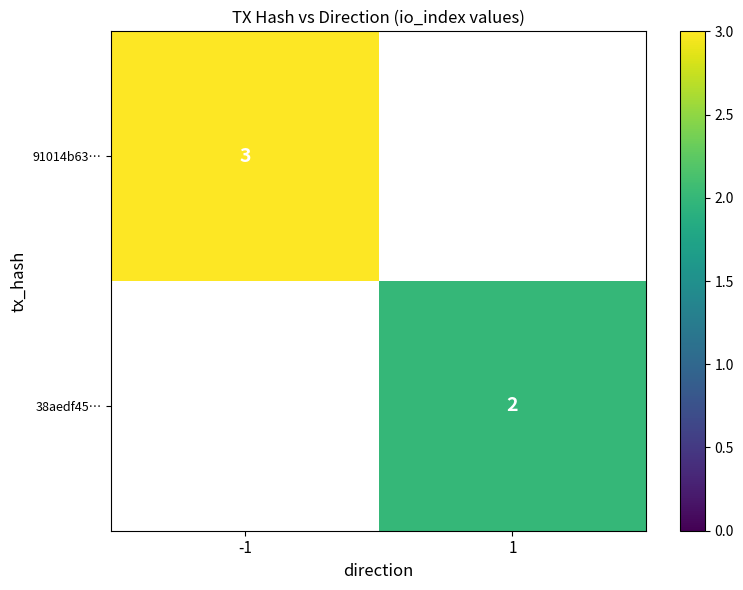

True or false: 38aedf45… has a value of 2 at 1.

True